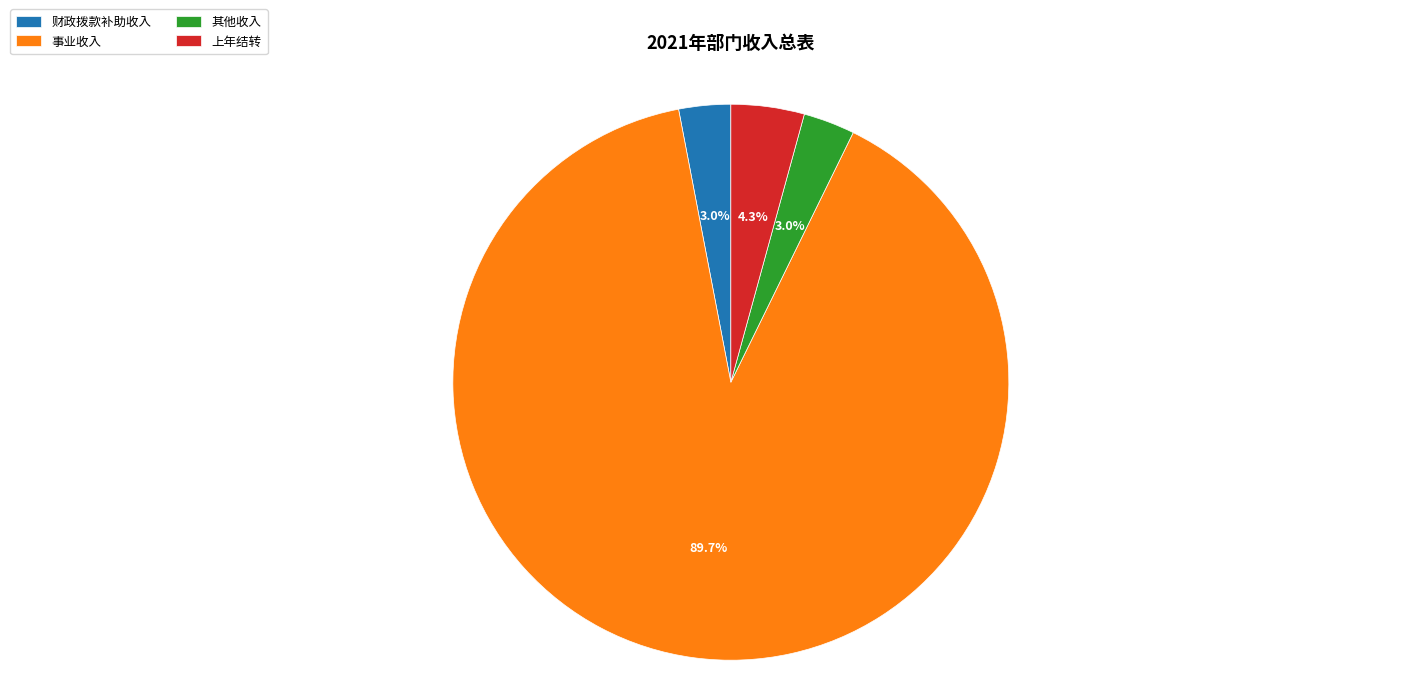

Which category has the biggest portion of the pie?

事业收入